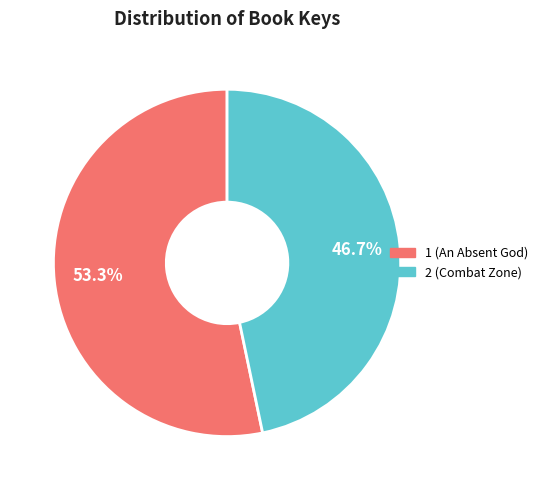

Is it true that 1 is 62% of the pie?

False